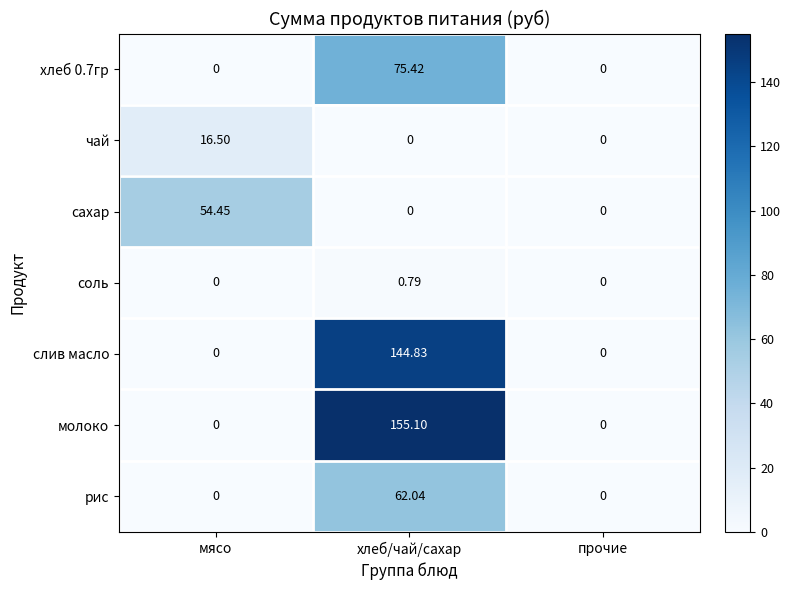

Between хлеб/чай/сахар and прочие, which series saw the biggest shift?

молоко